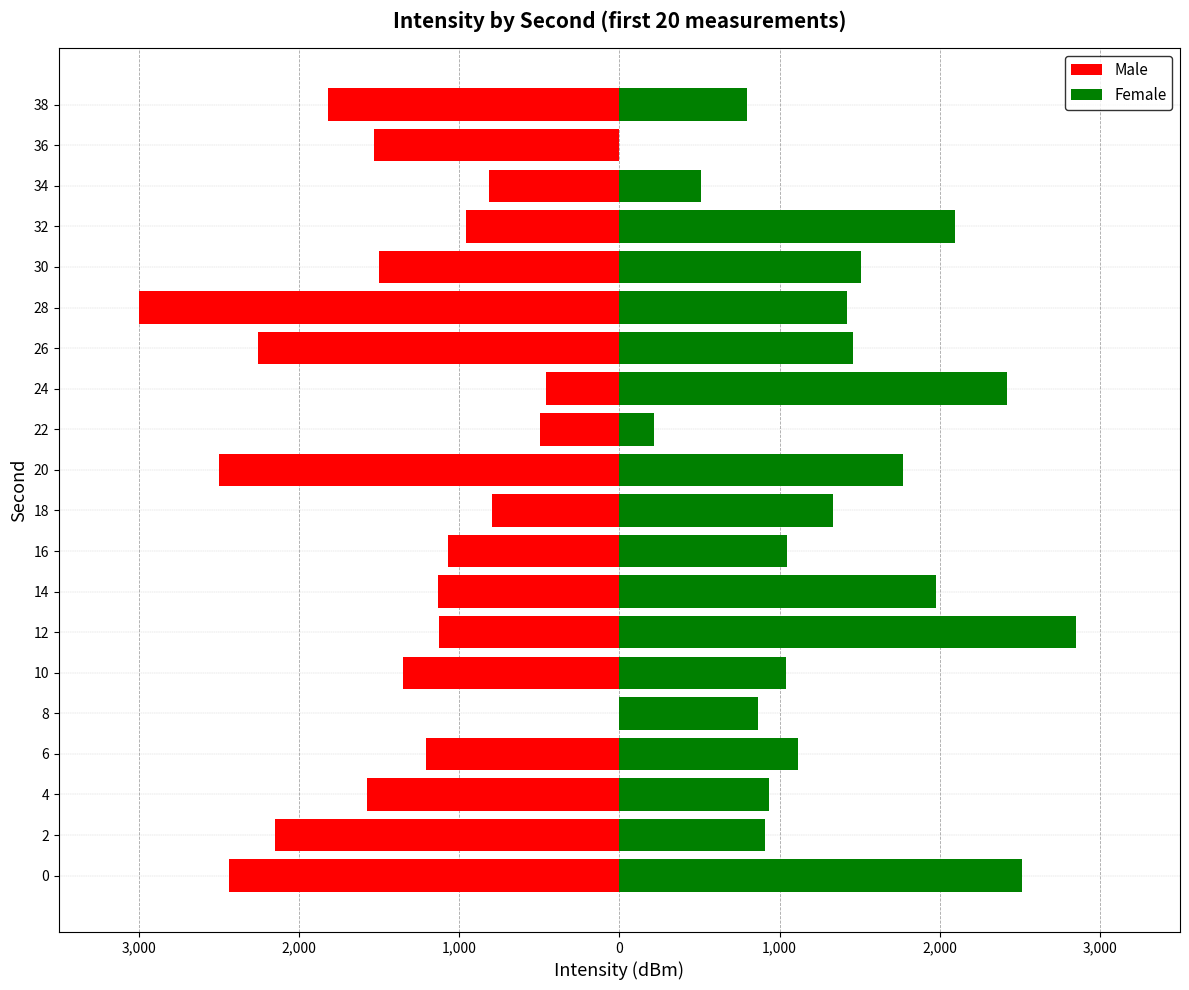

What is the sum of all Male values?

-28185.7